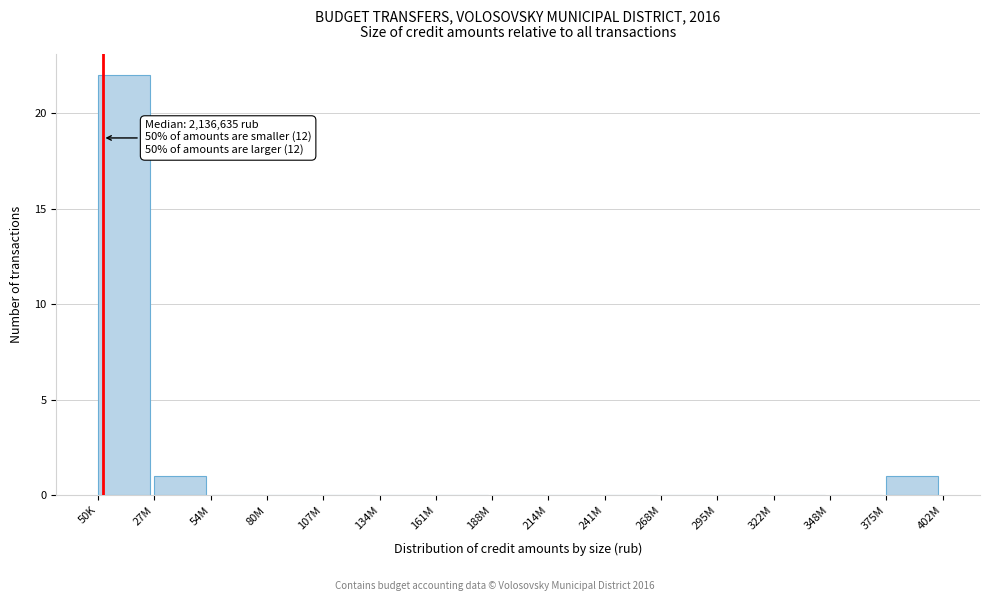

Reading right to left, what are all the values shown in this chart?

375M=1	348M=0	322M=0	295M=0	268M=0	241M=0	214M=0	188M=0	161M=0	134M=0	107M=0	80M=0	54M=0	27M=1	50K=22